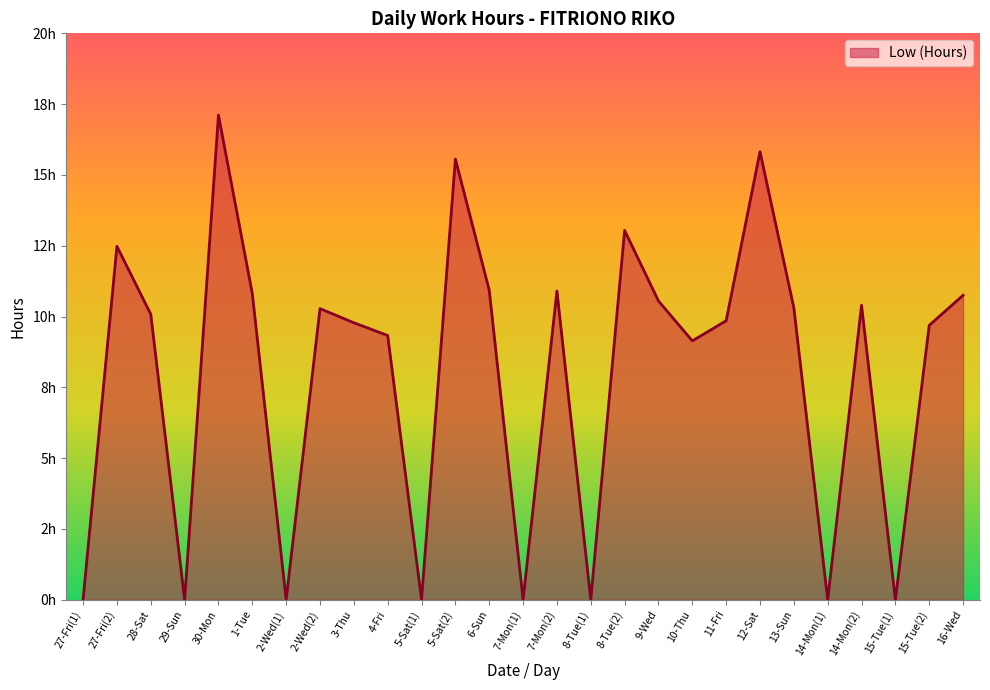

Between 27-Fri(1) and 1-Tue, which is larger?

1-Tue